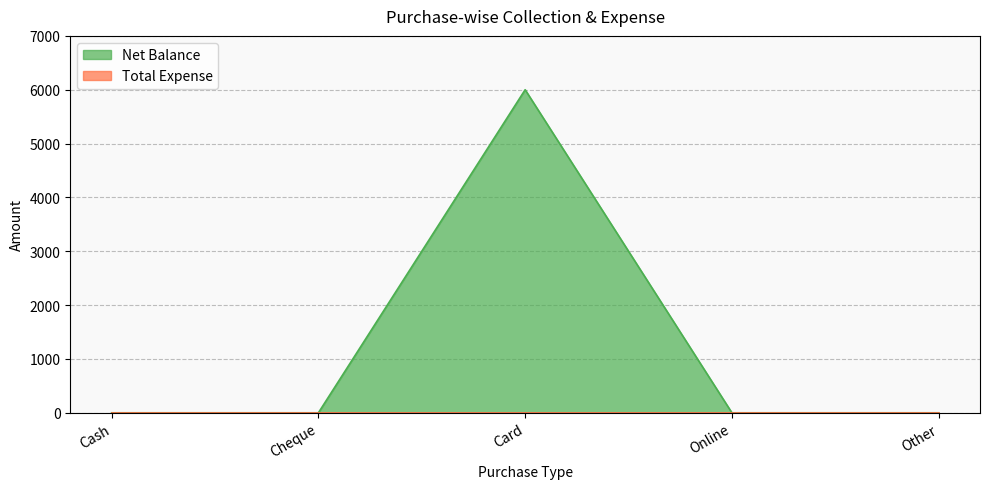

List the labels in order of value, smallest first.

Cash, Cheque, Online, Other, Card